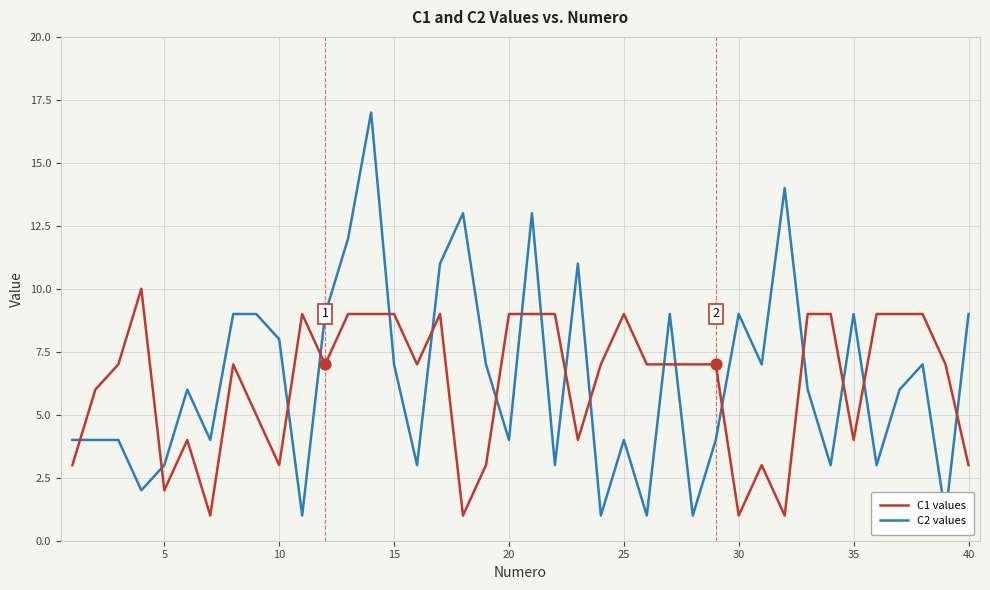

What are all the series names shown in the legend?

C1 values, C2 values